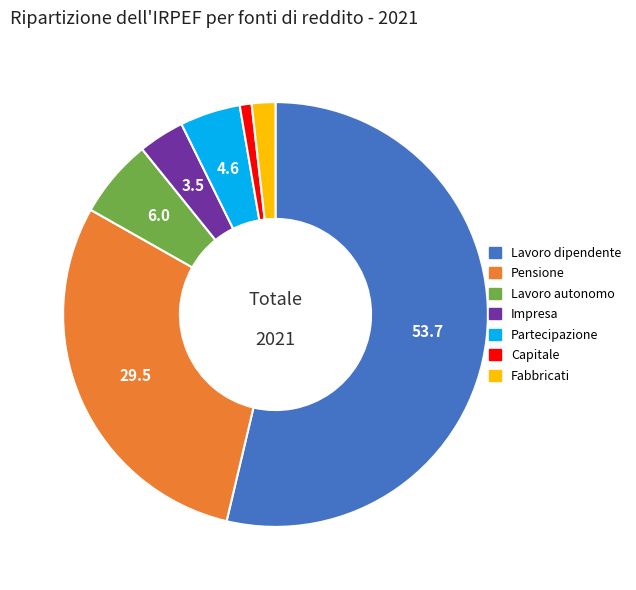

Count the number of slices in the pie.

7